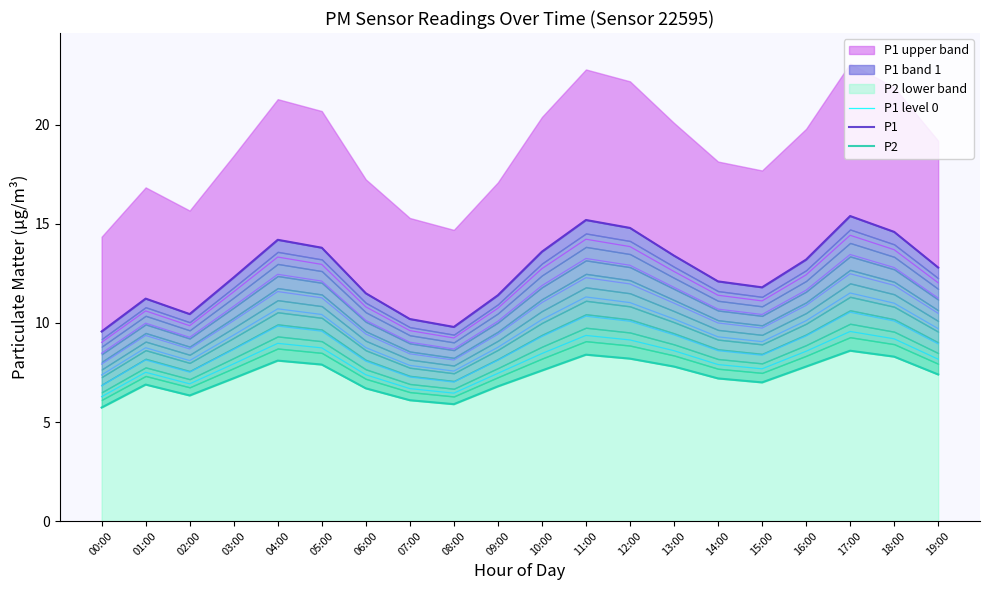

True or false: P2 and P1 level 0 intersect in this chart.

False